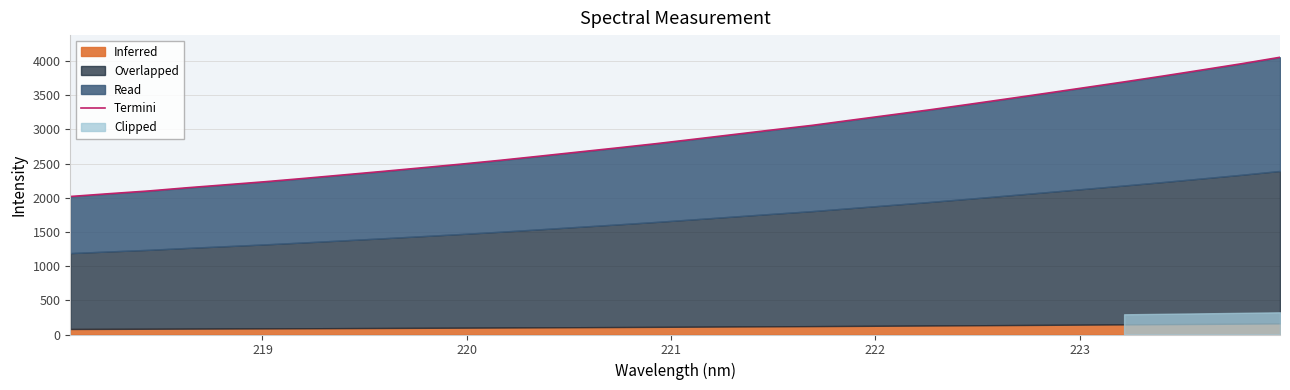

Count the number of categories in the chart.

32